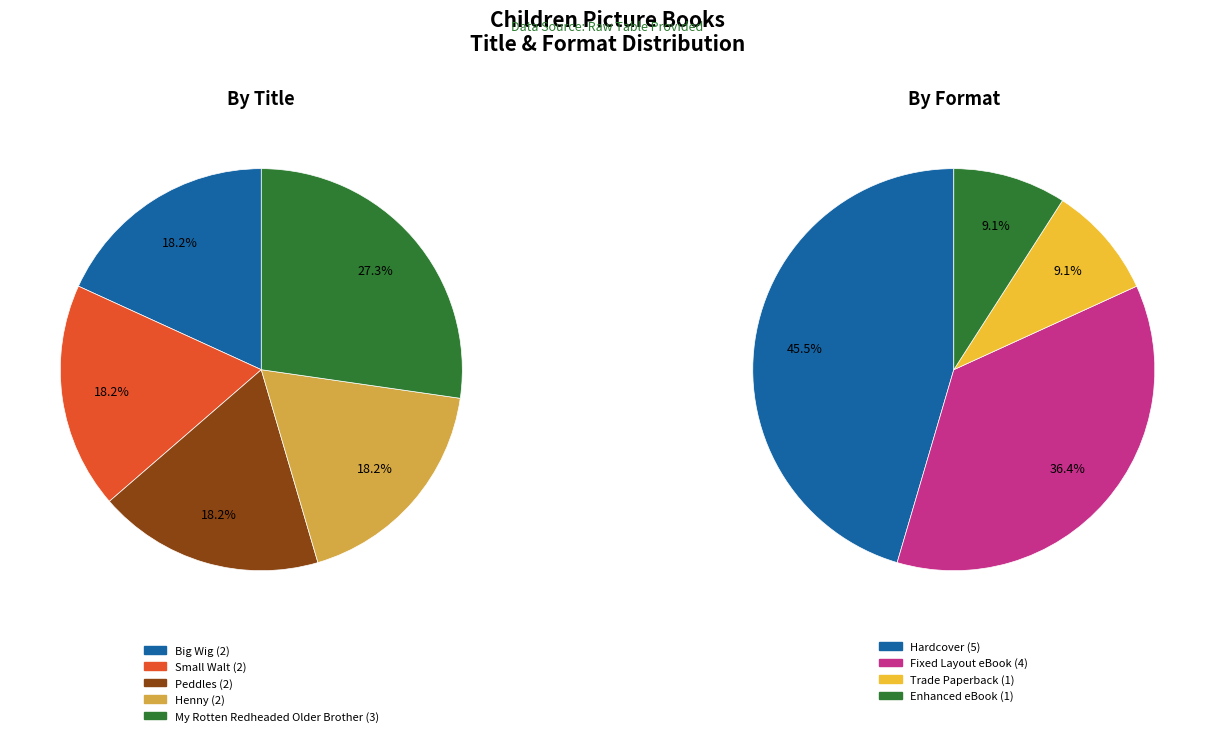

To the nearest percent, what is the average slice percentage?

20%